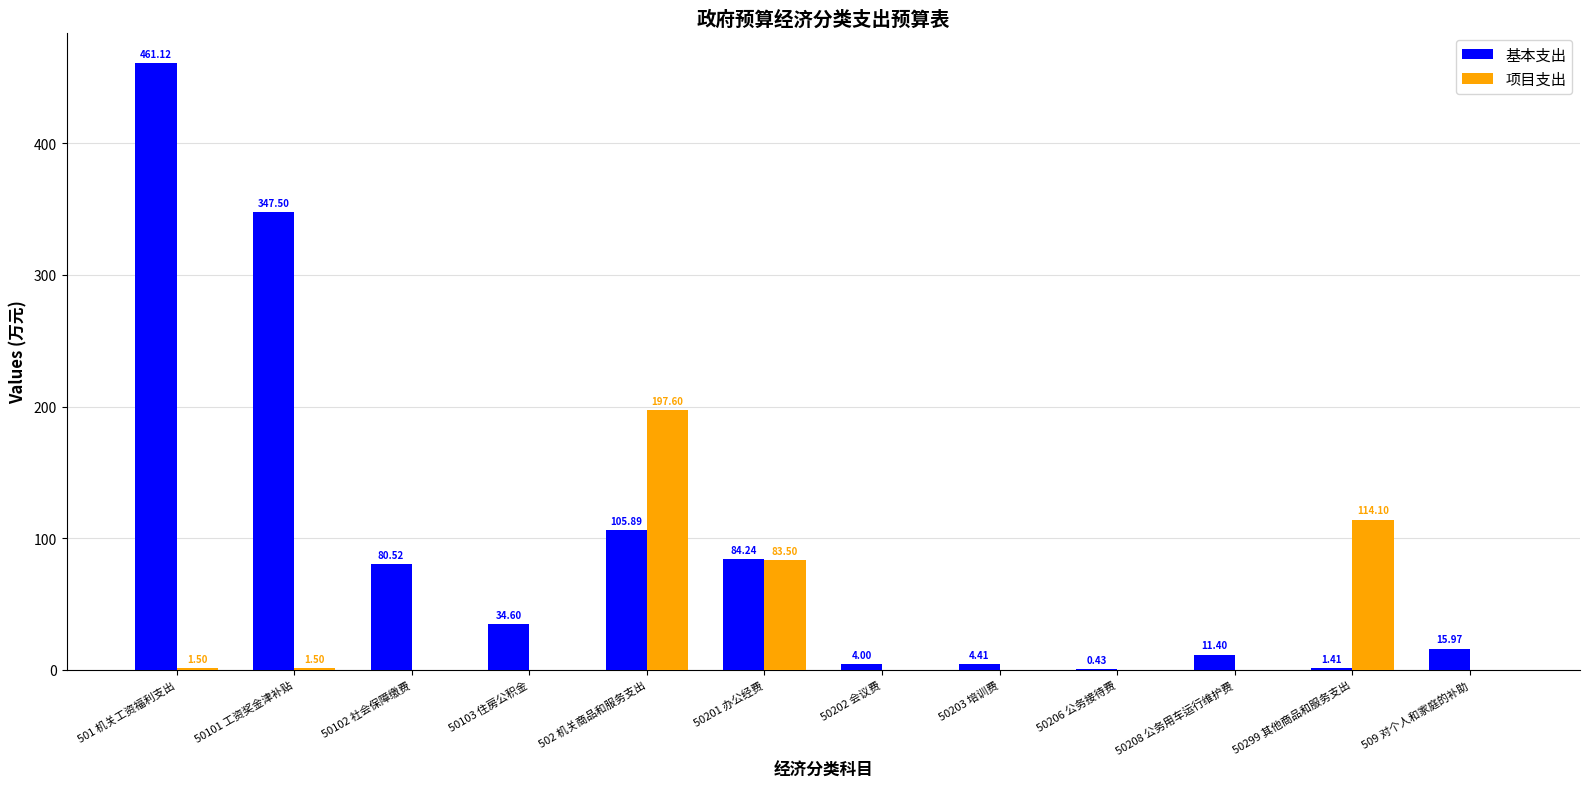

Between 50101 工资奖金津补贴 and 50202 会议费, which series saw the biggest shift?

基本支出